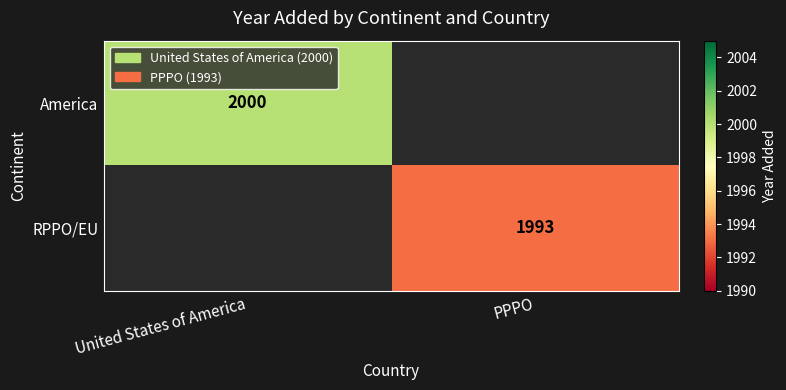

Is the value of RPPO/EU at PPPO greater than the value of America at United States of America?

No